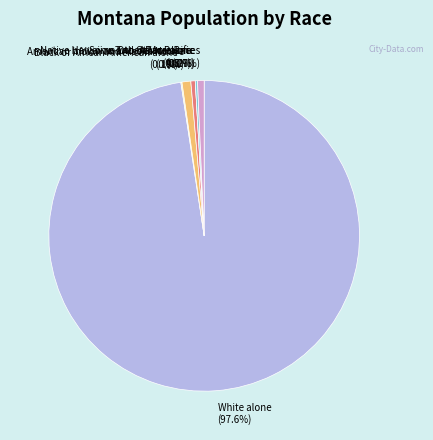

What is the largest slice in the pie chart?

White alone